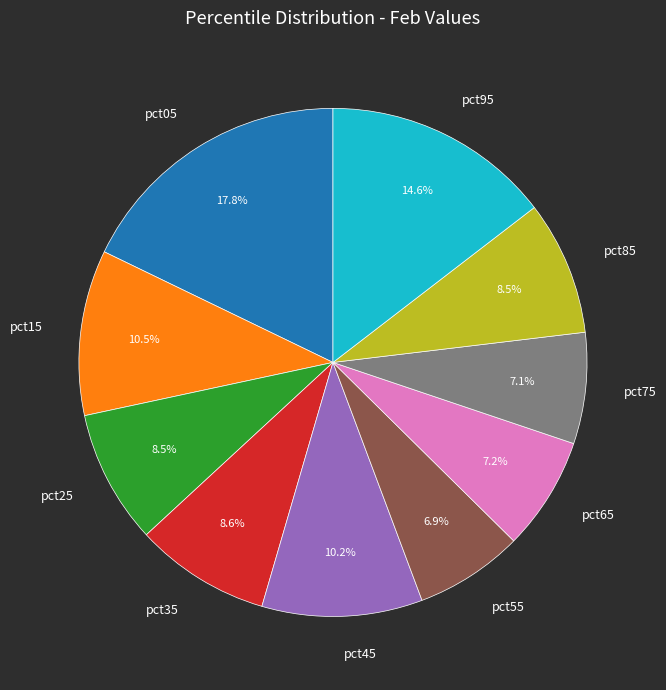

To the nearest percent, what is the difference between the pct45 and pct05 slice percentages?

8%